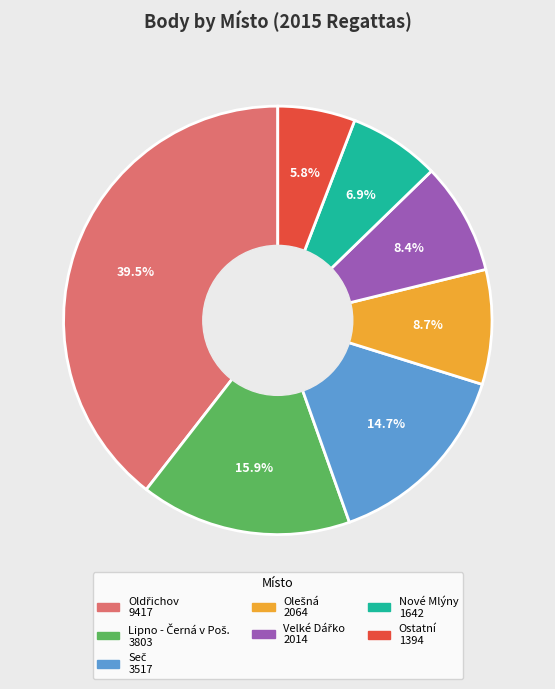

Does any single category account for the majority?

No